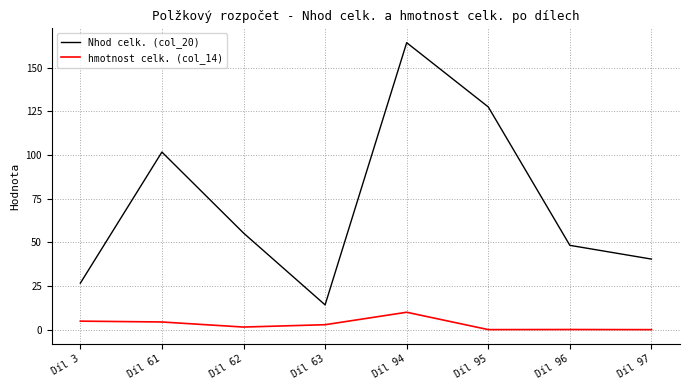

True or false: Nhod celk. (col_20) and hmotnost celk. (col_14) intersect in this chart.

False